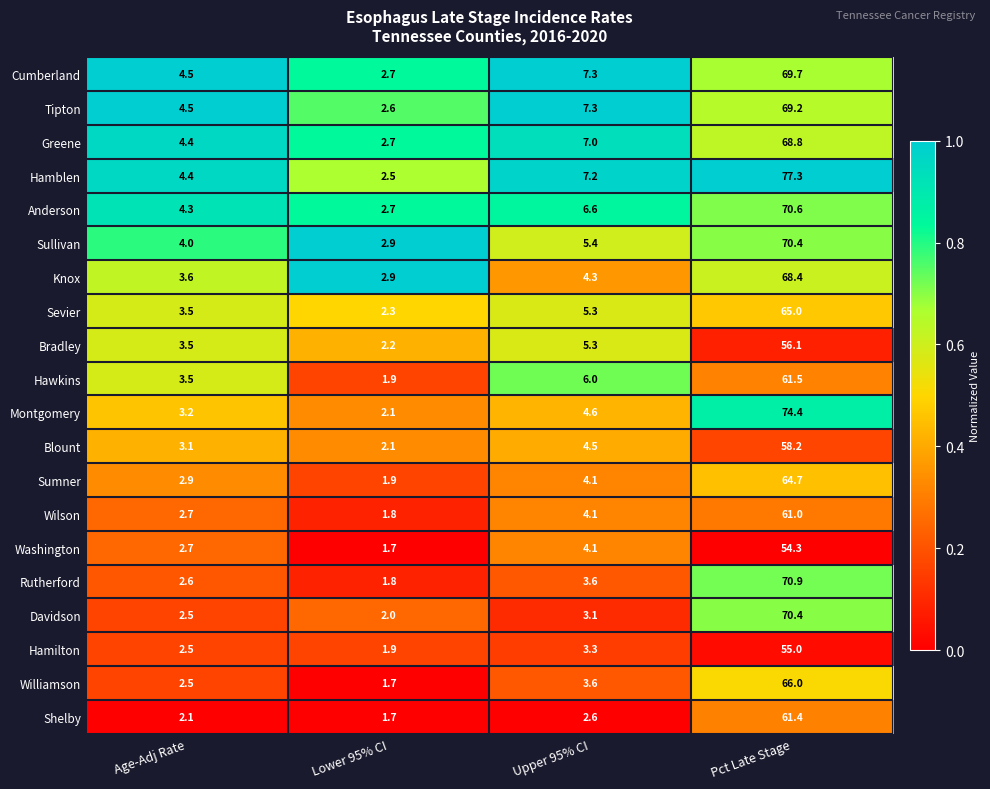

At which label does Sumner first exceed 4?

Upper 95% CI